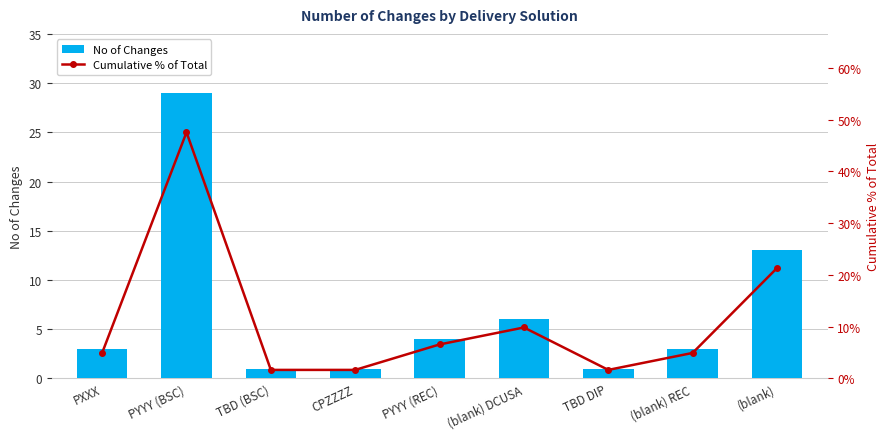

Is it true that No of Changes equals 22 at (blank)?

False